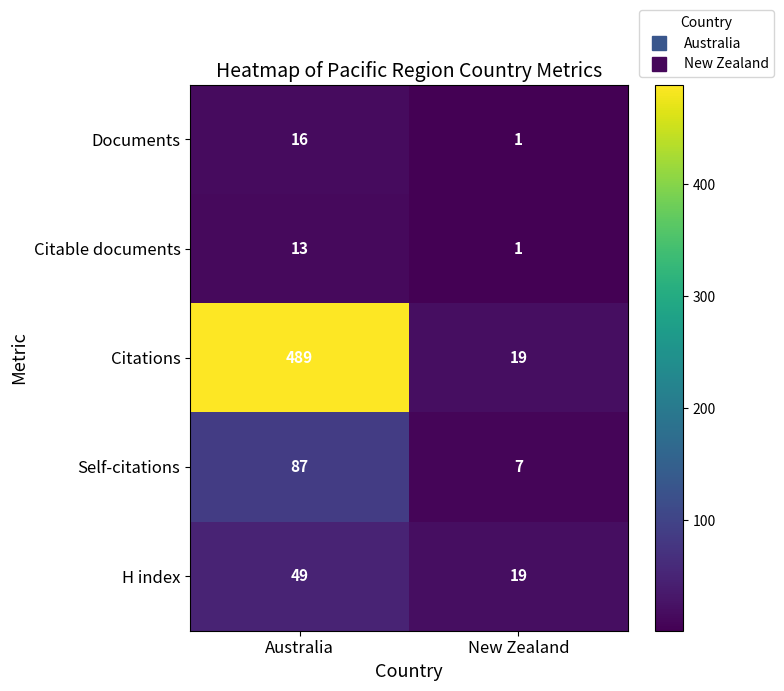

Reading left to right, extract all data points from this chart.

Documents: Australia=16	New Zealand=1
Citable documents: Australia=13	New Zealand=1
Citations: Australia=489	New Zealand=19
Self-citations: Australia=87	New Zealand=7
H index: Australia=49	New Zealand=19